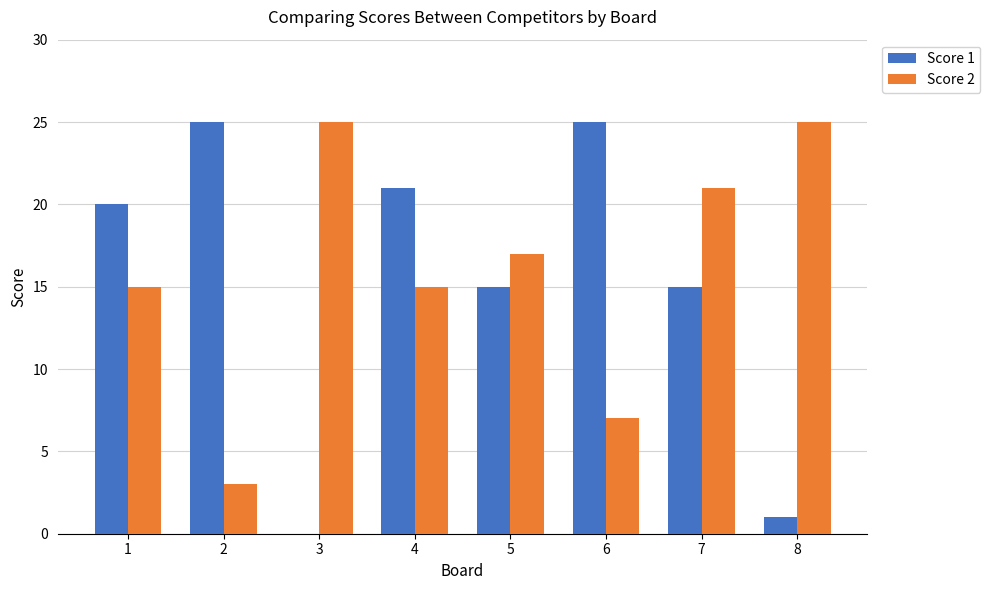

What is the greatest value displayed?

25